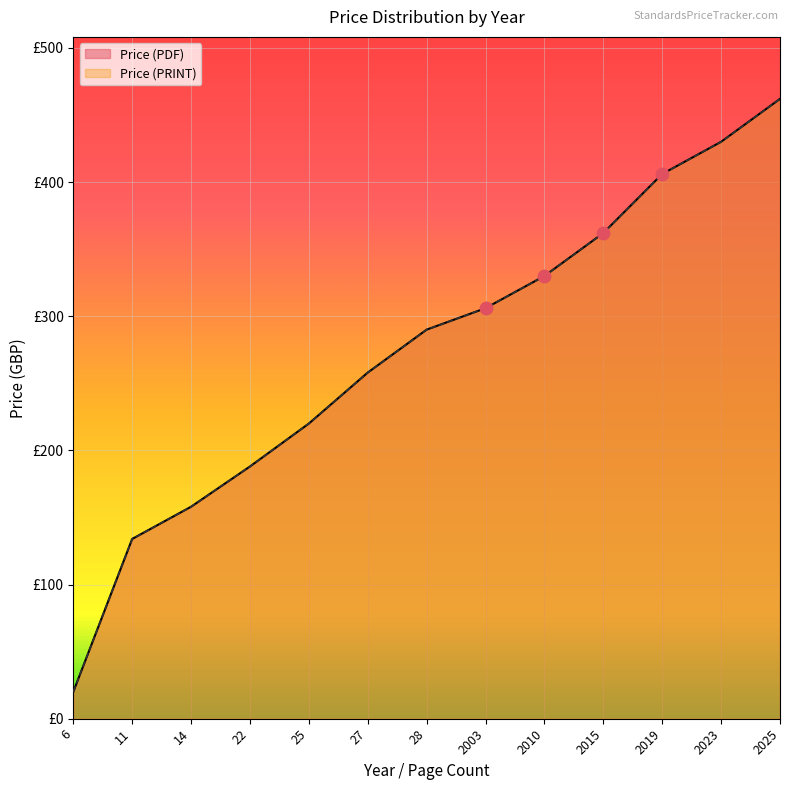

Is the value of Price (PRINT) at 25 greater than the value of Price (PDF) at 6?

Yes